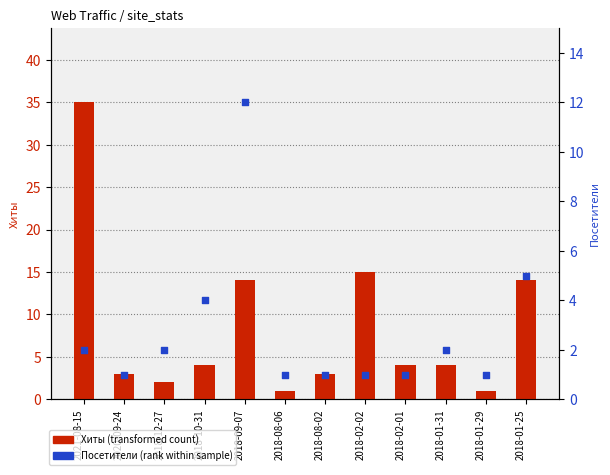

What are all the series names shown in the legend?

Хиты, Посетители